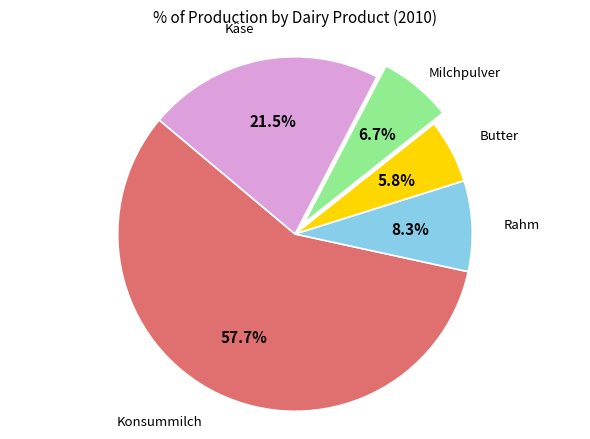

The Butter slice represents 6% of the pie. True or false?

True